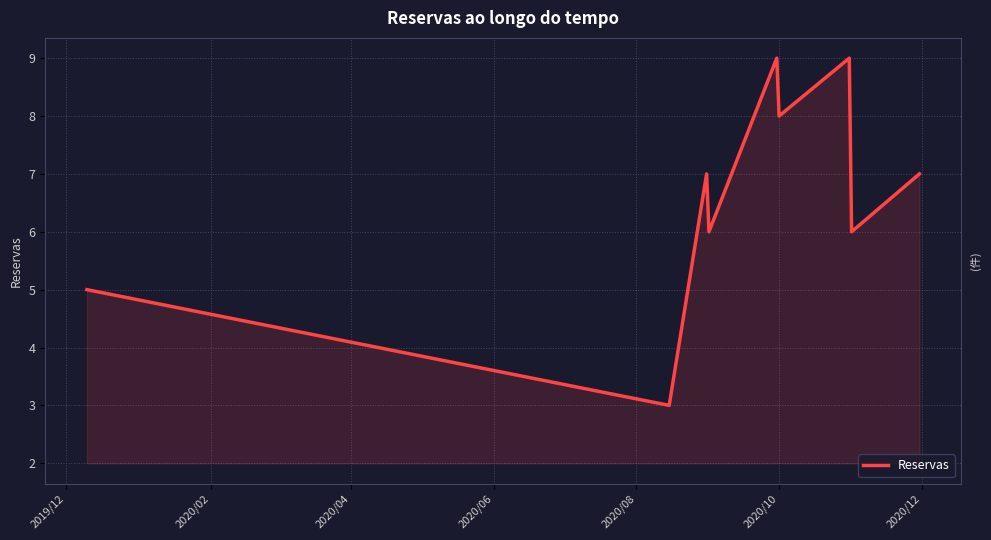

What is the maximum value shown in the chart?

9